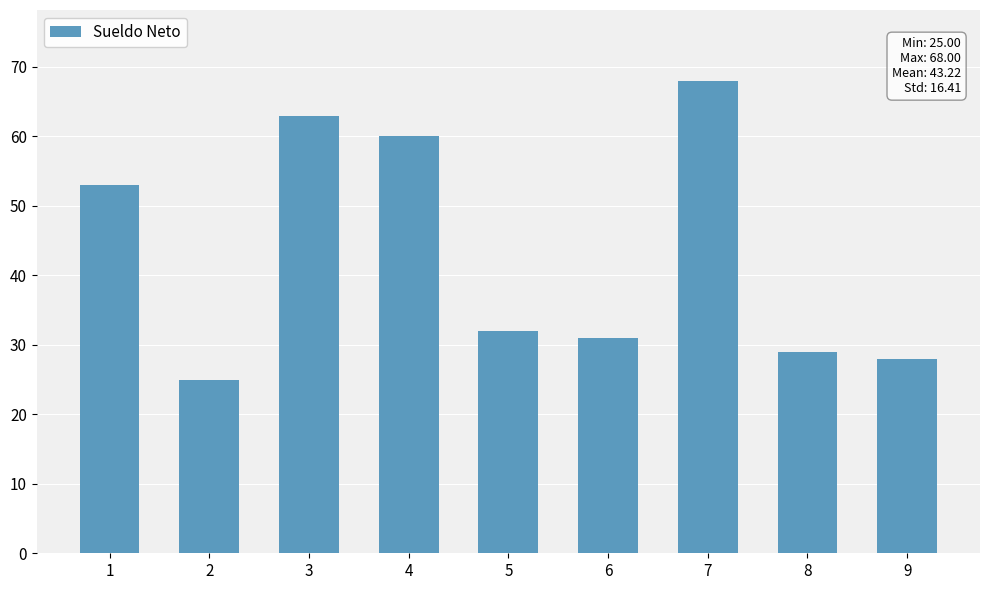

What is the change in value from 5 to 9?

-4